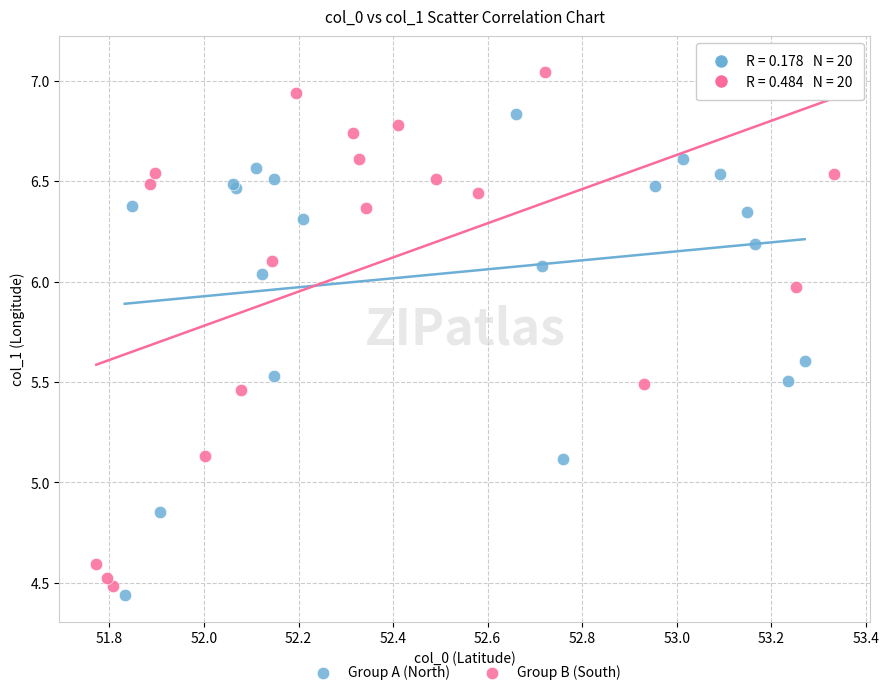

Which series has the largest Y range (max minus min)?

Group B (South)